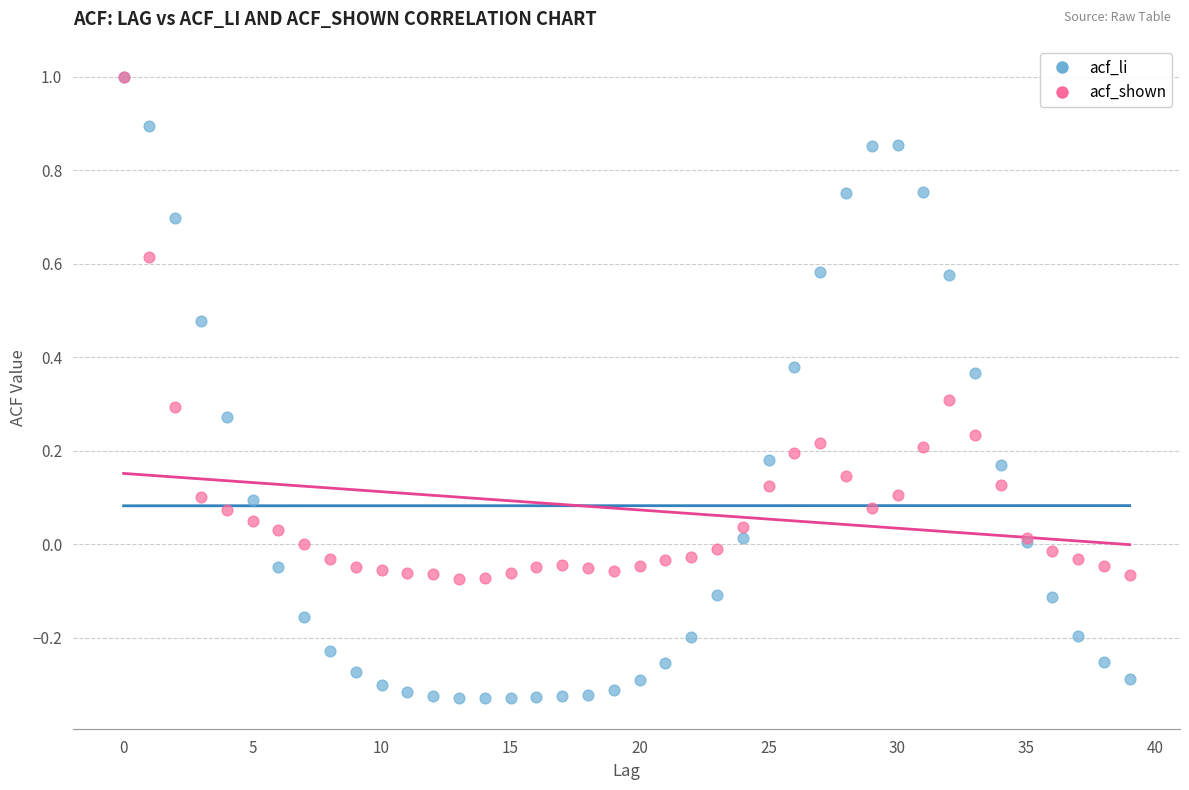

What are all the series names shown in the legend?

acf_li, acf_shown